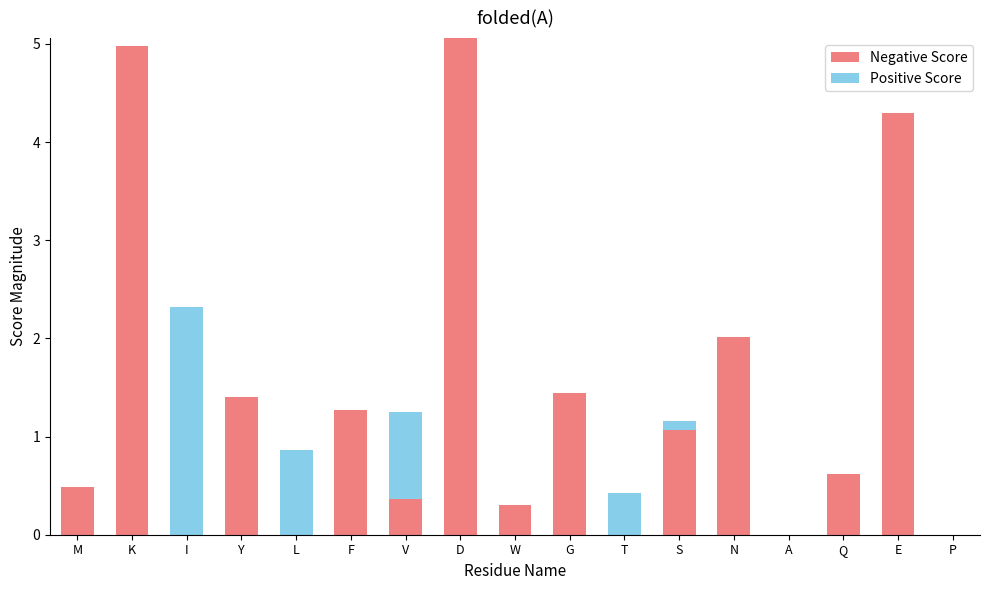

What is the total value across all series at M?

0.5